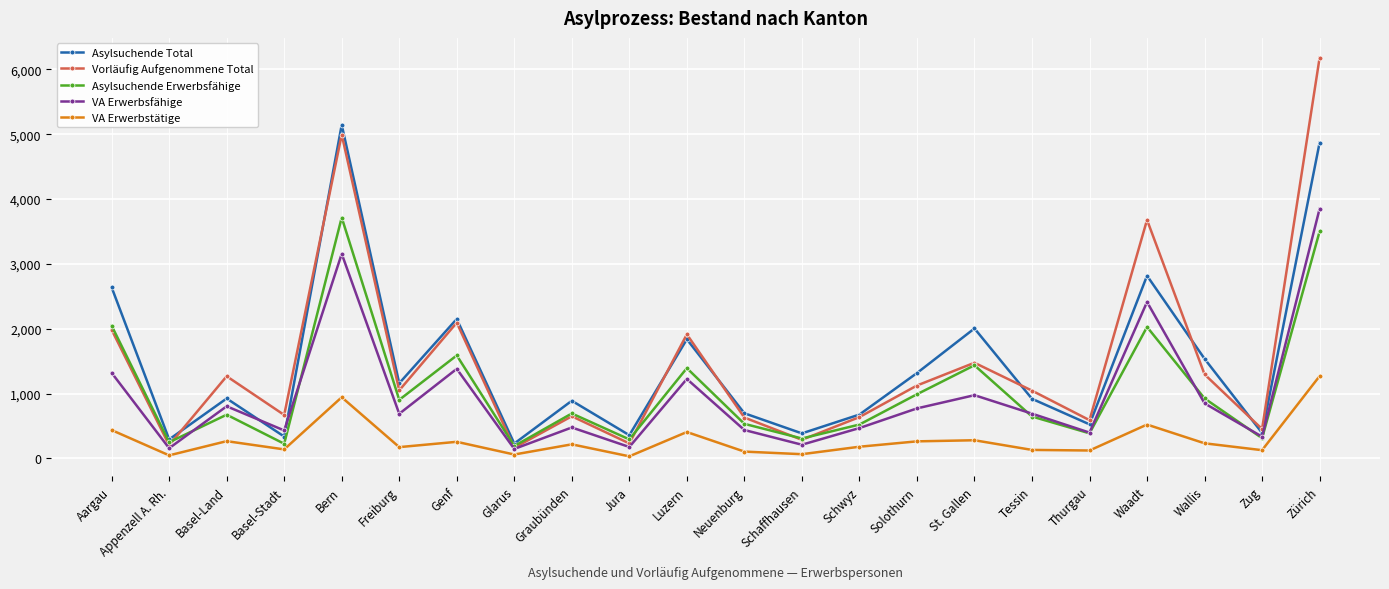

How many data points does each series have?

22